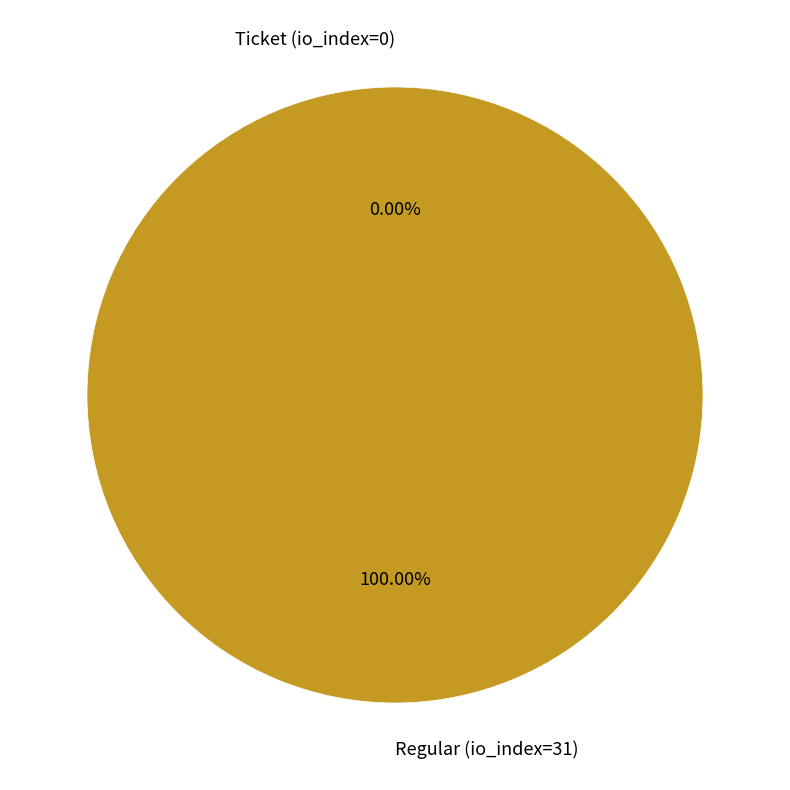

Is it true that Regular (io_index=31) is 90% of the pie?

False